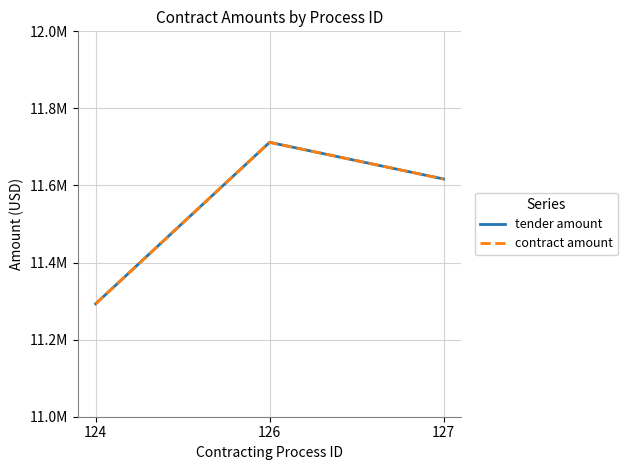

Does the chart display data point markers on the line(s)?

No